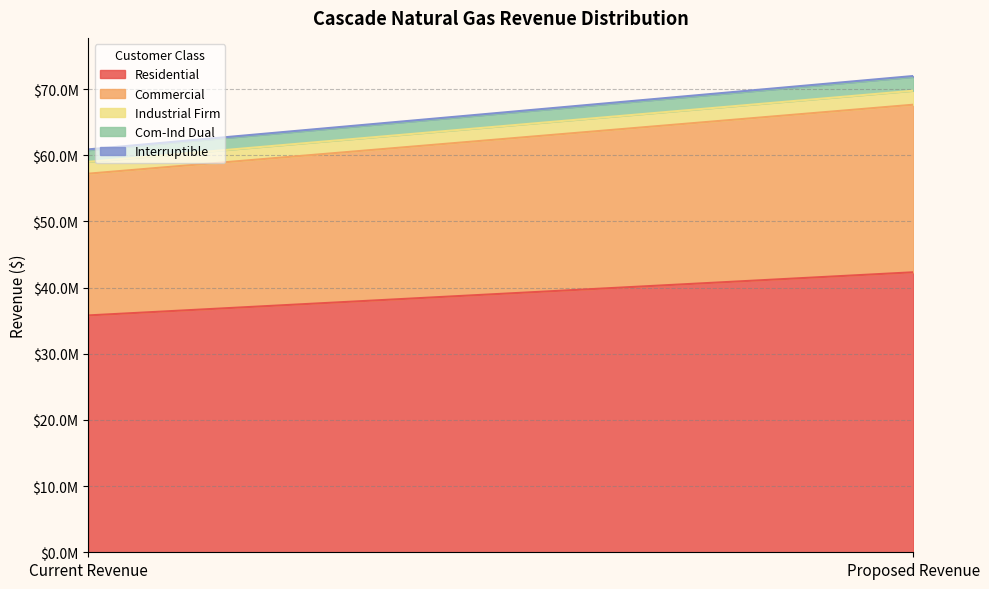

At which label does Com-Ind Dual first exceed 2089968?

Proposed Revenue